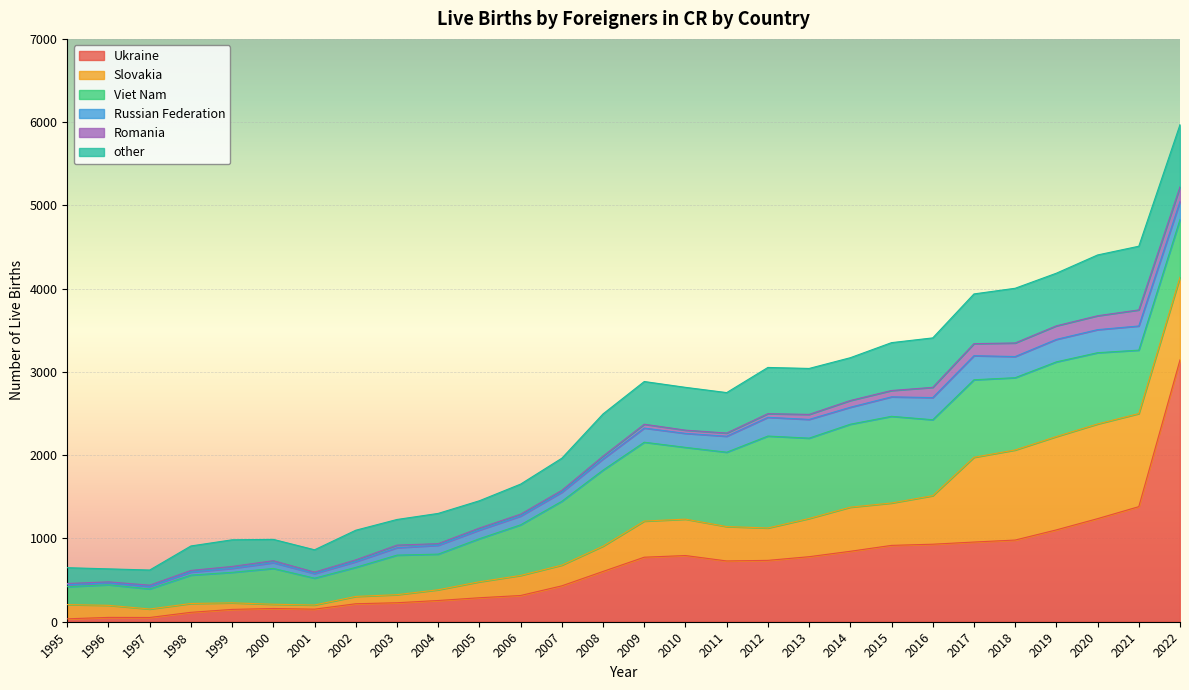

Is it true that Slovakia equals 437 at 2010?

True